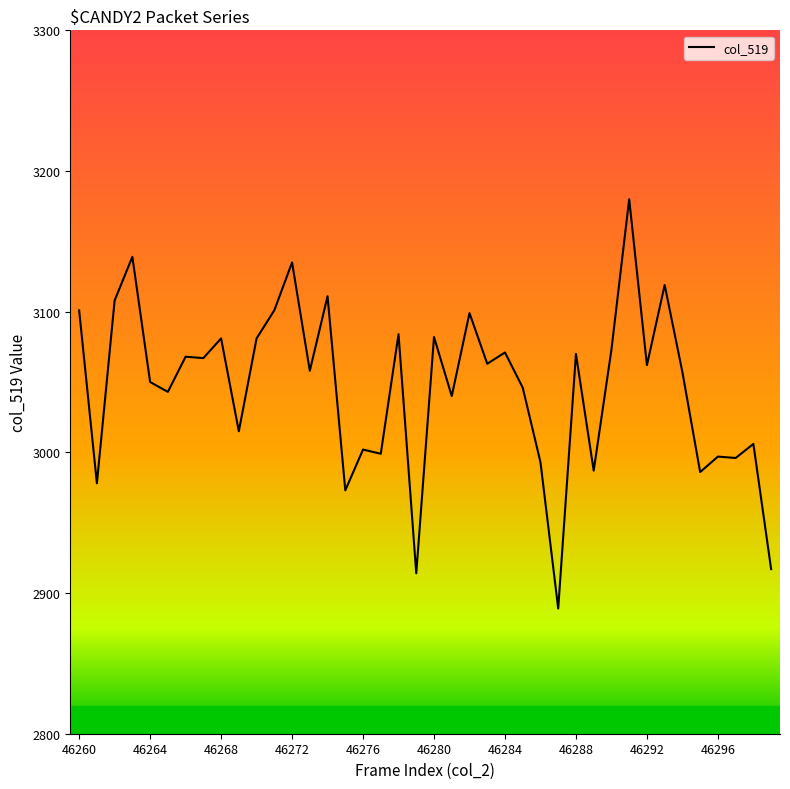

What is the minimum value shown in the chart?

2889